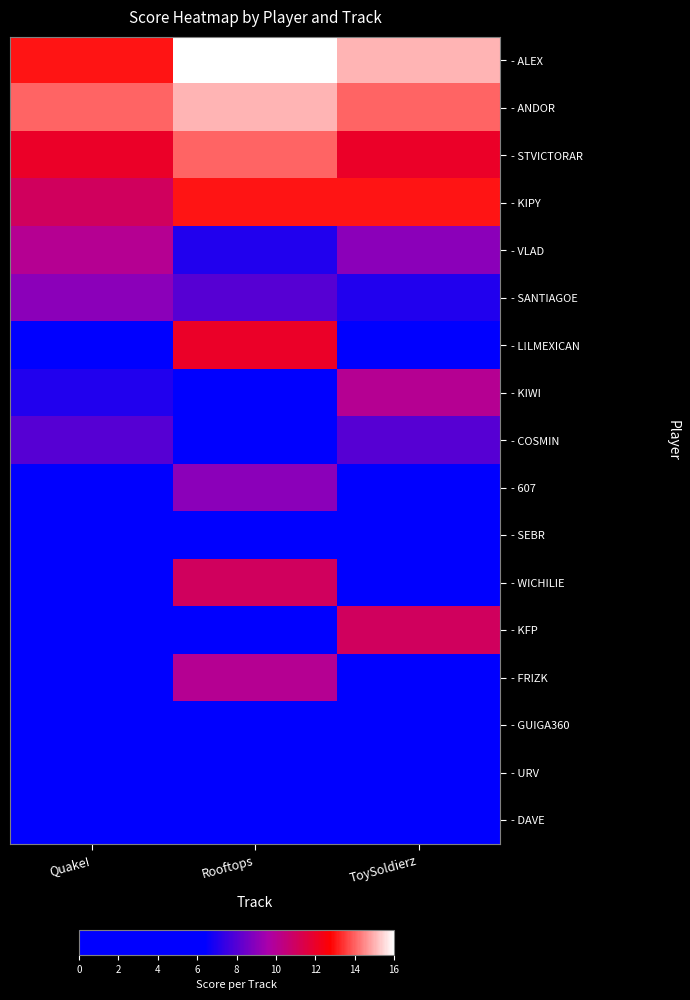

Reading left to right, transcribe all the data shown in this chart.

- ALEX: Quake!=13	Rooftops=16	ToySoldierz=15
- ANDOR: Quake!=14	Rooftops=15	ToySoldierz=14
- STVICTORAR: Quake!=12	Rooftops=14	ToySoldierz=12
- KIPY: Quake!=11	Rooftops=13	ToySoldierz=13
- VLAD: Quake!=10	Rooftops=7	ToySoldierz=9
- SANTIAGOE: Quake!=9	Rooftops=8	ToySoldierz=7
- L!LMEXICAN: Quake!=4	Rooftops=12	ToySoldierz=5
- KIWI: Quake!=7	Rooftops=4	ToySoldierz=10
- COSMIN: Quake!=8	Rooftops=5	ToySoldierz=8
- 607: Quake!=5	Rooftops=9	ToySoldierz=6
- SEBR: Quake!=6	Rooftops=6	ToySoldierz=3
- WICHILIE: Quake!=0	Rooftops=11	ToySoldierz=0
- KFP: Quake!=0	Rooftops=0	ToySoldierz=11
- FRIZK: Quake!=0	Rooftops=10	ToySoldierz=0
- GUIGA360: Quake!=3	Rooftops=2	ToySoldierz=4
- URV: Quake!=2	Rooftops=1	ToySoldierz=2
- DAVE: Quake!=1	Rooftops=3	ToySoldierz=1